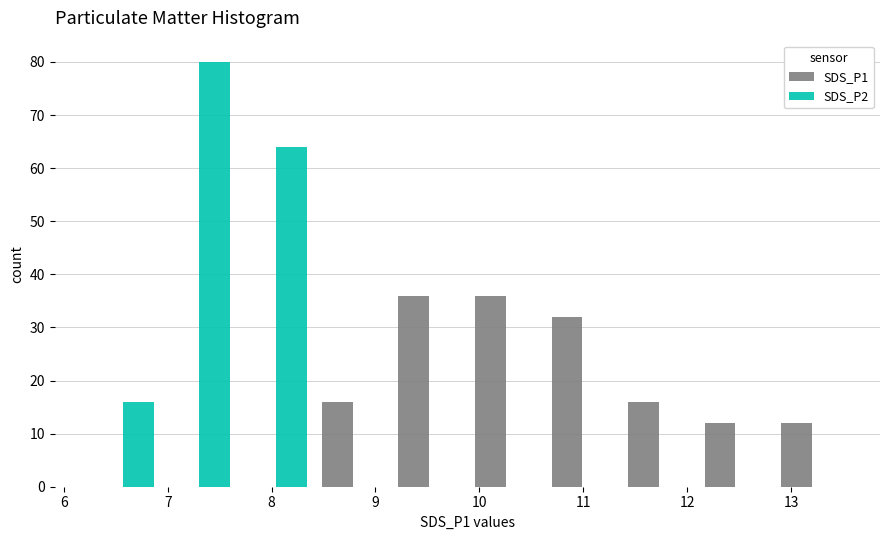

Reading left to right, transcribe this chart: for each range on the x-axis, give the height of each series' bar. Neither the bar edges nor the heights are printed on the chart, so give them approximately, as read against the axes.

6.2 to 6.9: SDS_P1=0	SDS_P2=16
6.9 to 7.7: SDS_P1=0	SDS_P2=80
7.7 to 8.4: SDS_P1=0	SDS_P2=64
8.4 to 9.1: SDS_P1=16	SDS_P2=0
9.1 to 9.9: SDS_P1=36	SDS_P2=0
9.9 to 10.6: SDS_P1=36	SDS_P2=0
10.6 to 11.4: SDS_P1=32	SDS_P2=0
11.4 to 12.1: SDS_P1=16	SDS_P2=0
12.1 to 12.8: SDS_P1=12	SDS_P2=0
12.8 to 13.6: SDS_P1=12	SDS_P2=0